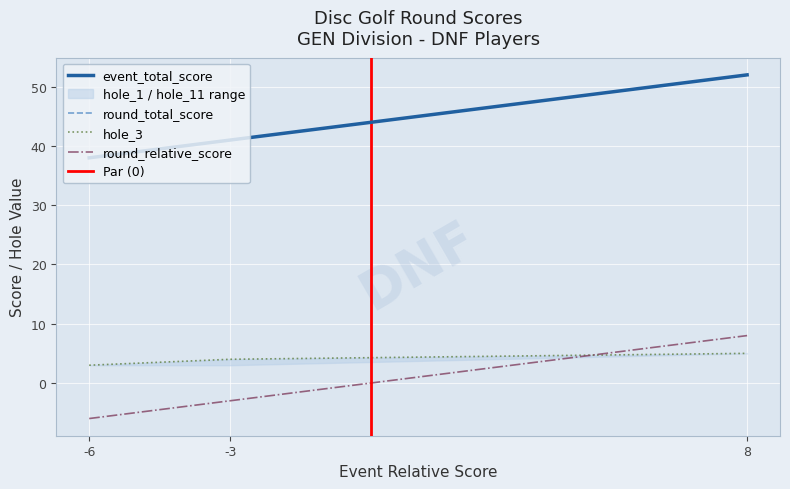

Between 8 and -3, which is larger?

8